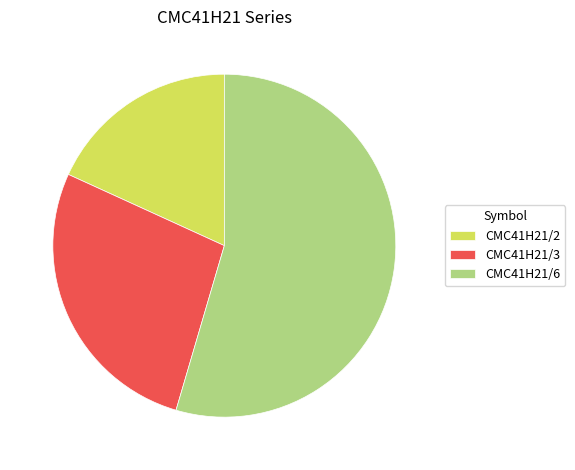

What is the smallest slice in the pie chart?

CMC41H21/2